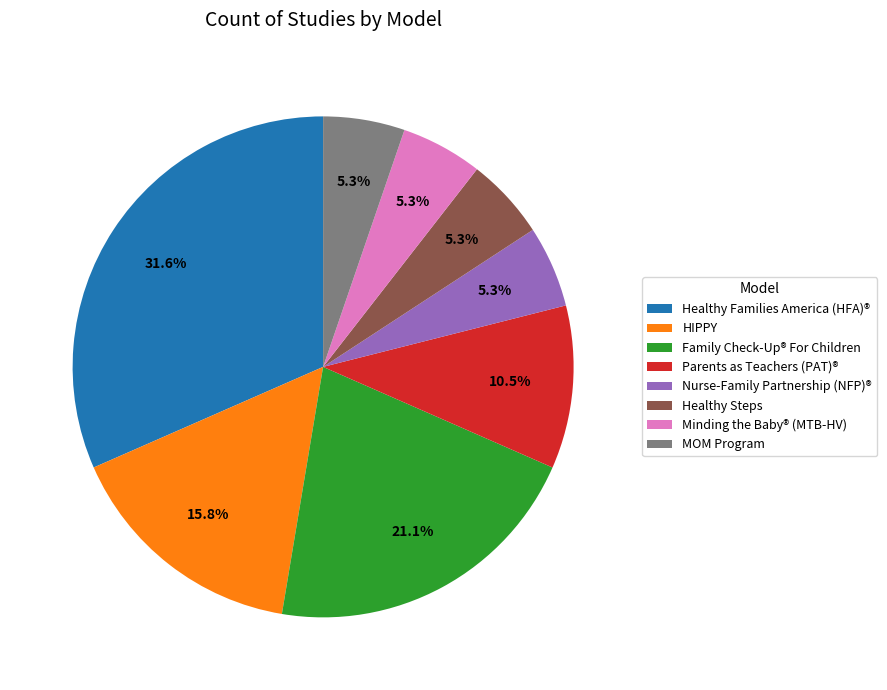

What is the largest slice in the pie chart?

Healthy Families America (HFA)®